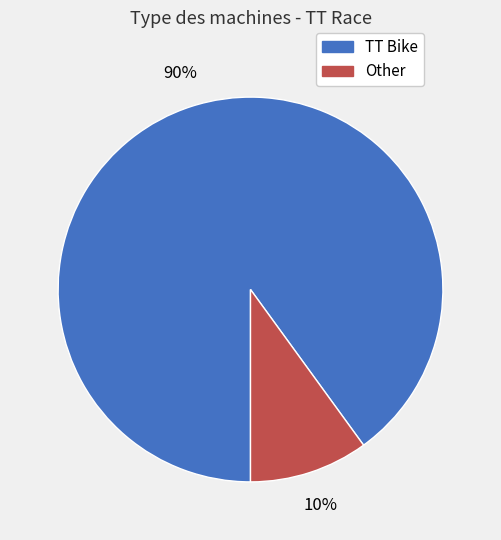

Combined, do Other and TT Bike account for over 50%?

Yes